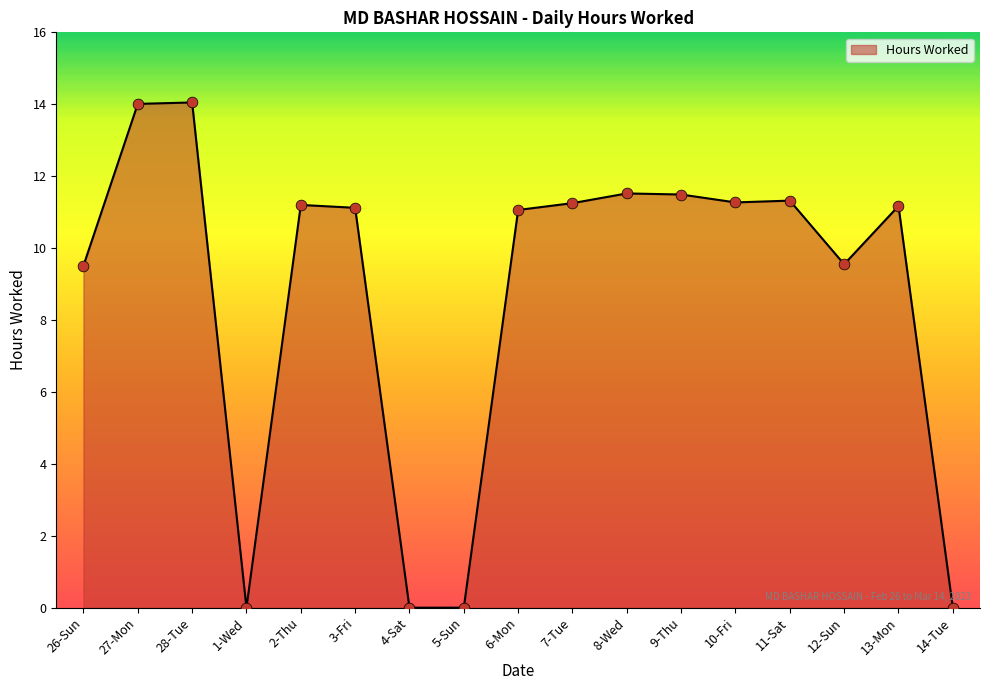

What is the change in value from 27-Mon to 12-Sun?

-4.5